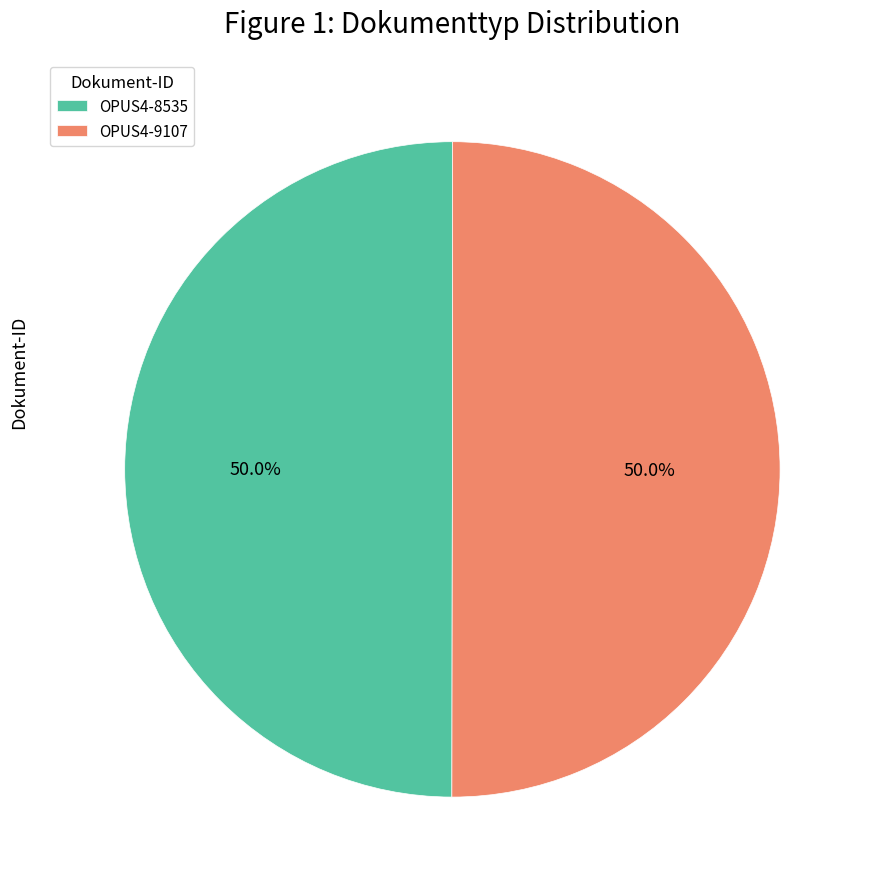

What percentage is the OPUS4-8535 slice, to the nearest percent?

50%